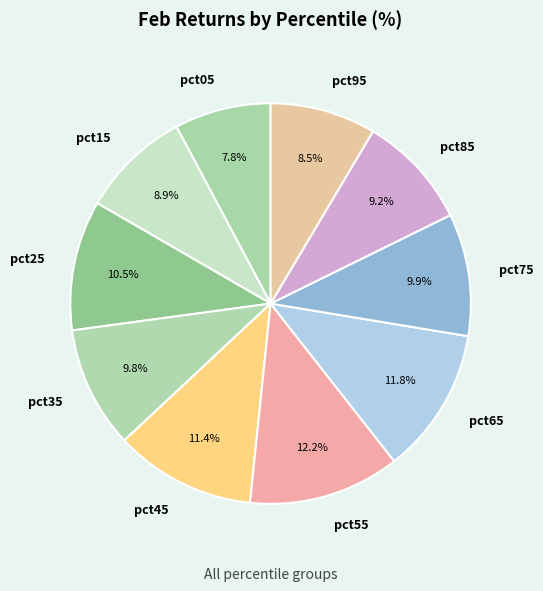

Does pct95 account for over 50% of the chart?

No